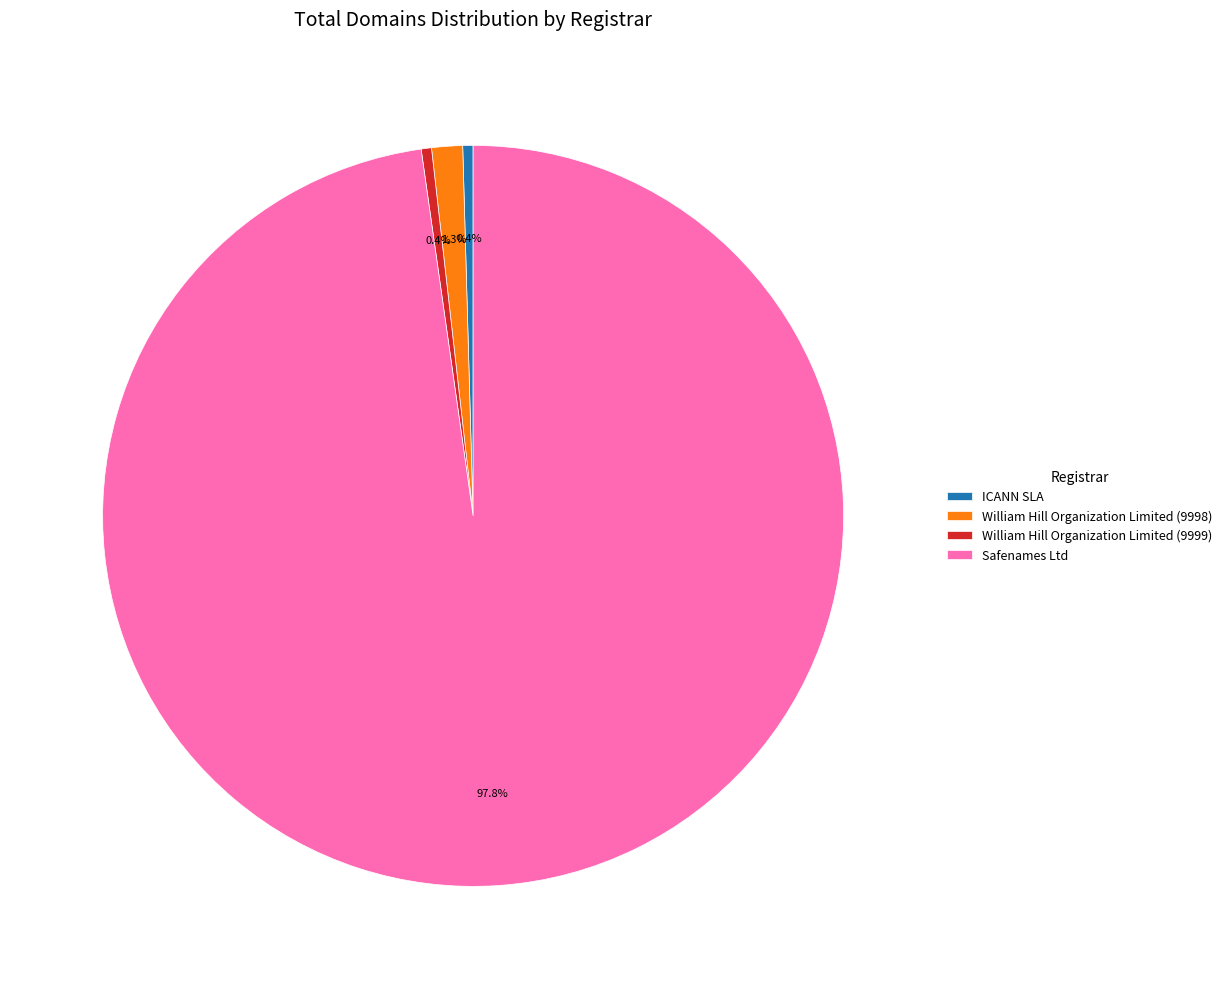

To the nearest percent, what portion does William Hill Organization Limited (9998) represent?

1%